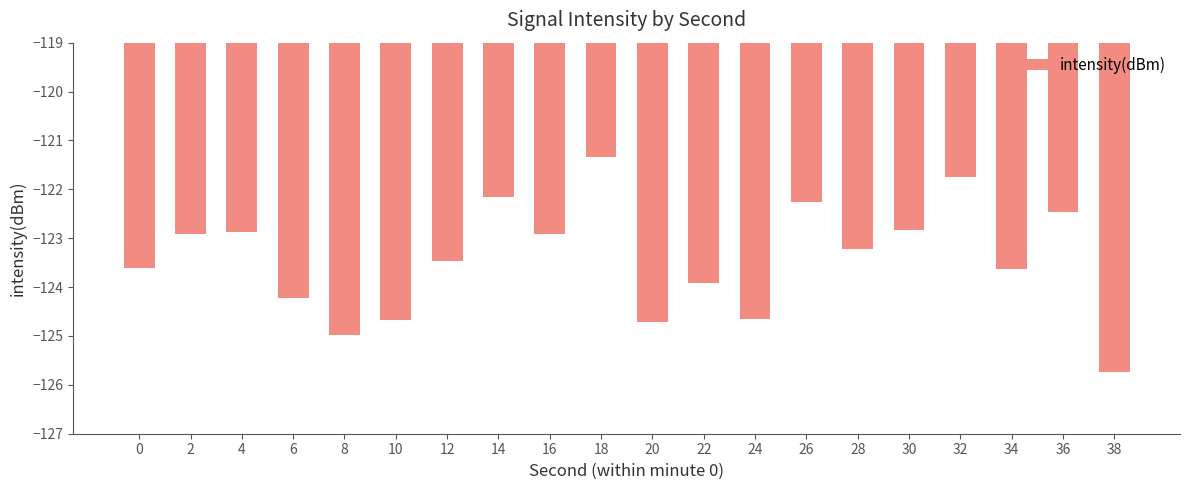

The chart shows a value of -38.3 at 30. True or false?

False